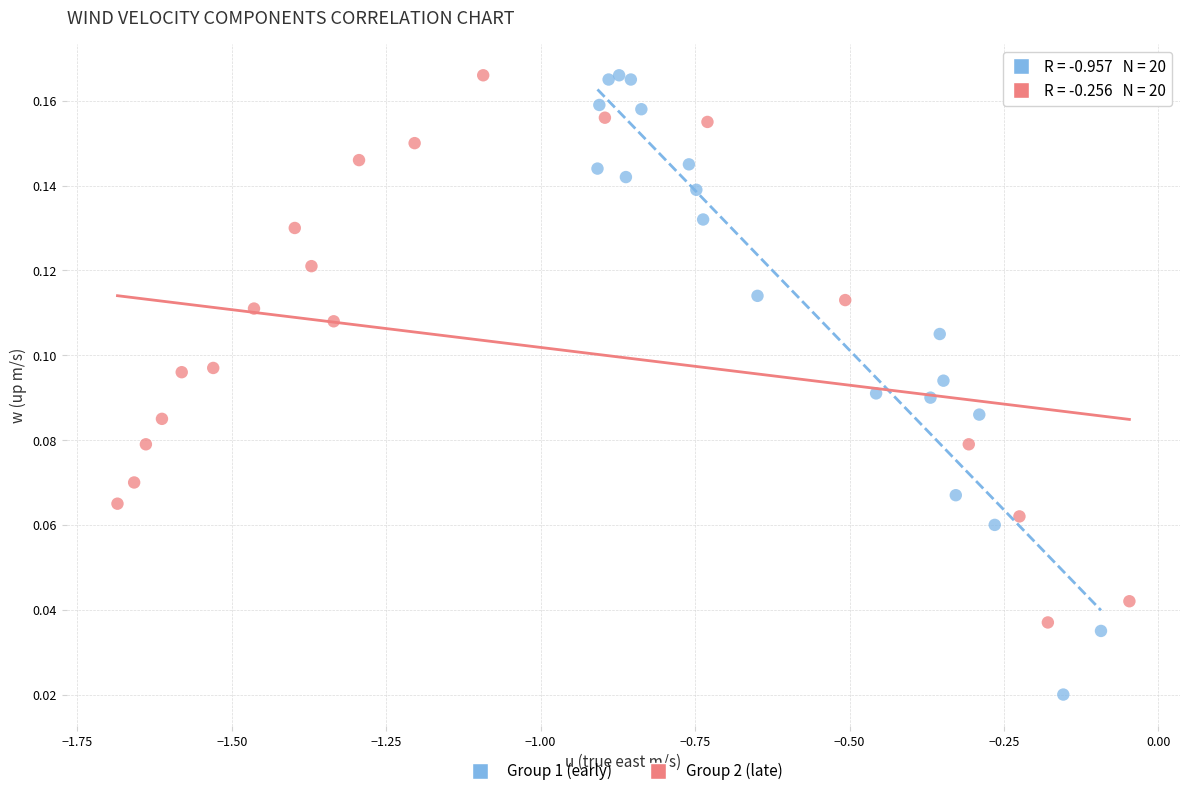

What are all the series names shown in the legend?

Group 1 (early), Group 2 (late)